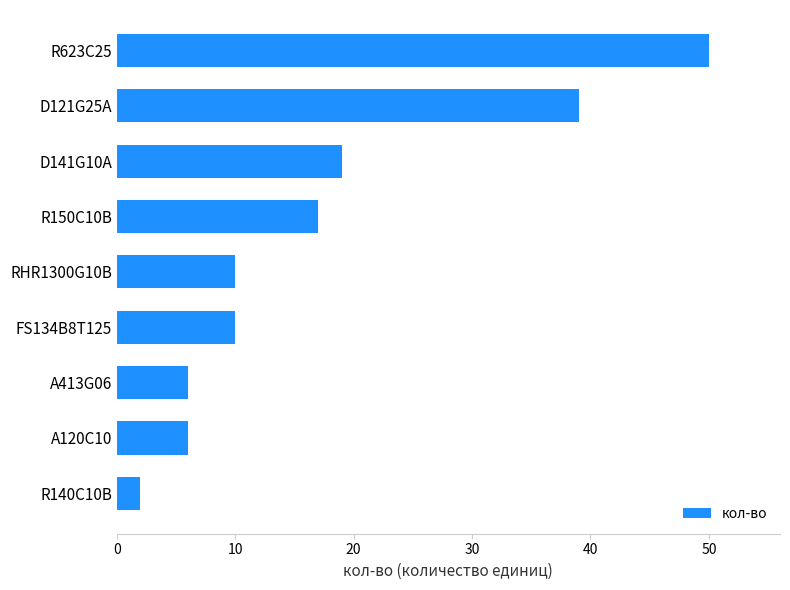

What is the change in value from D141G10A to R623С25?

+31